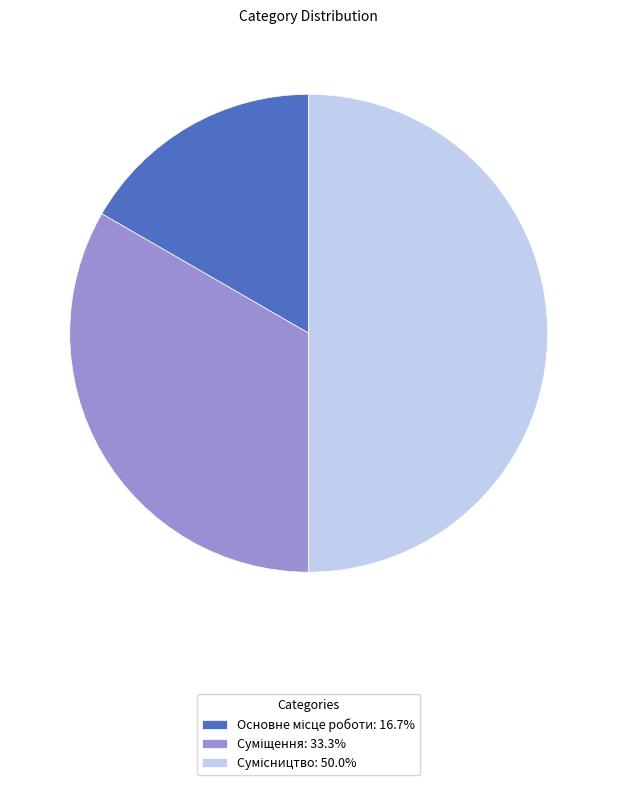

Which category has the biggest portion of the pie?

Сумісництво